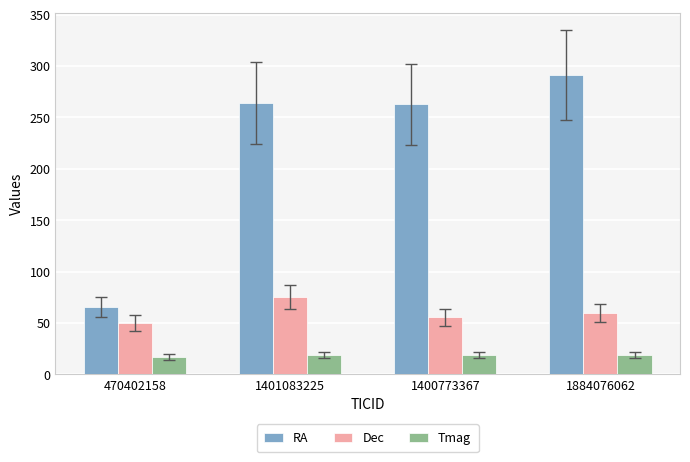

True or false: Dec has a value of 59.7 at 1884076062.

True